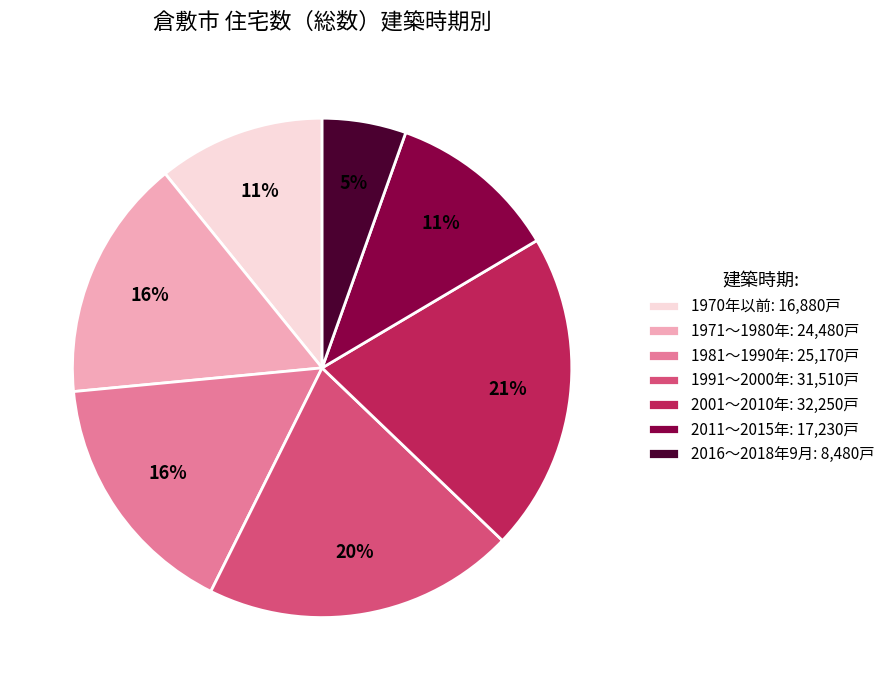

To the nearest percent, what is the combined percentage of 1981～1990年: 25,170戸 and 1970年以前: 16,880戸?

27%